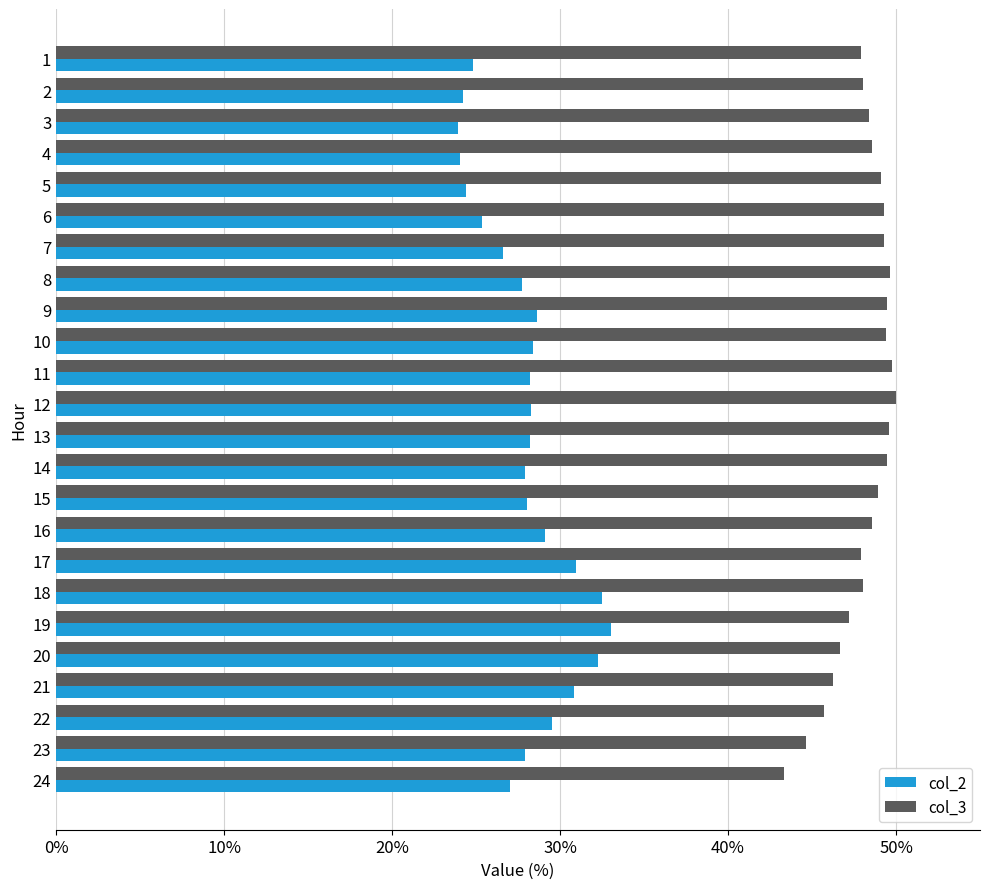

What is the difference between the highest and lowest values at 14?

21.5